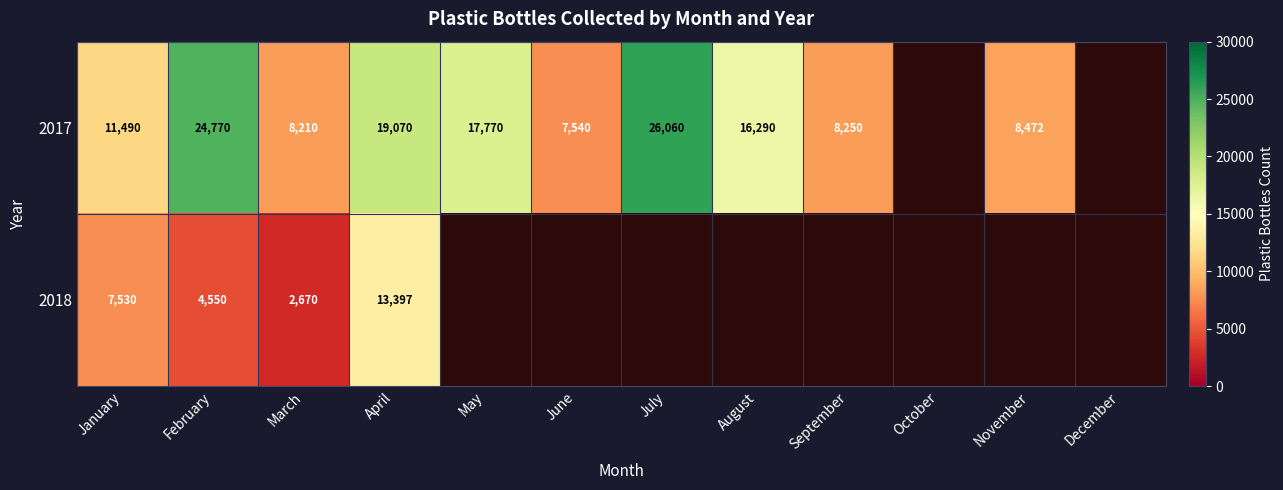

The value of 2017 at November is 5517.8. True or false?

False